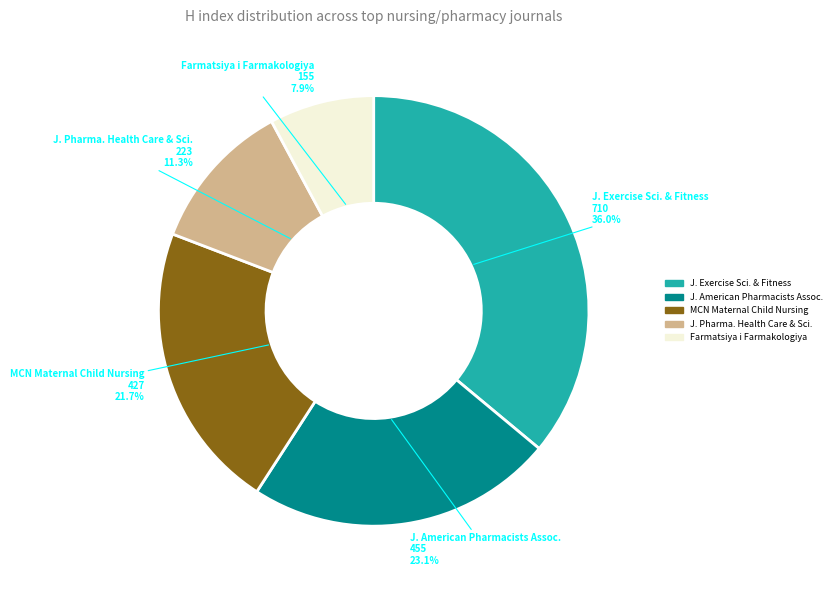

Which category has the smallest portion of the pie?

Farmatsiya i Farmakologiya